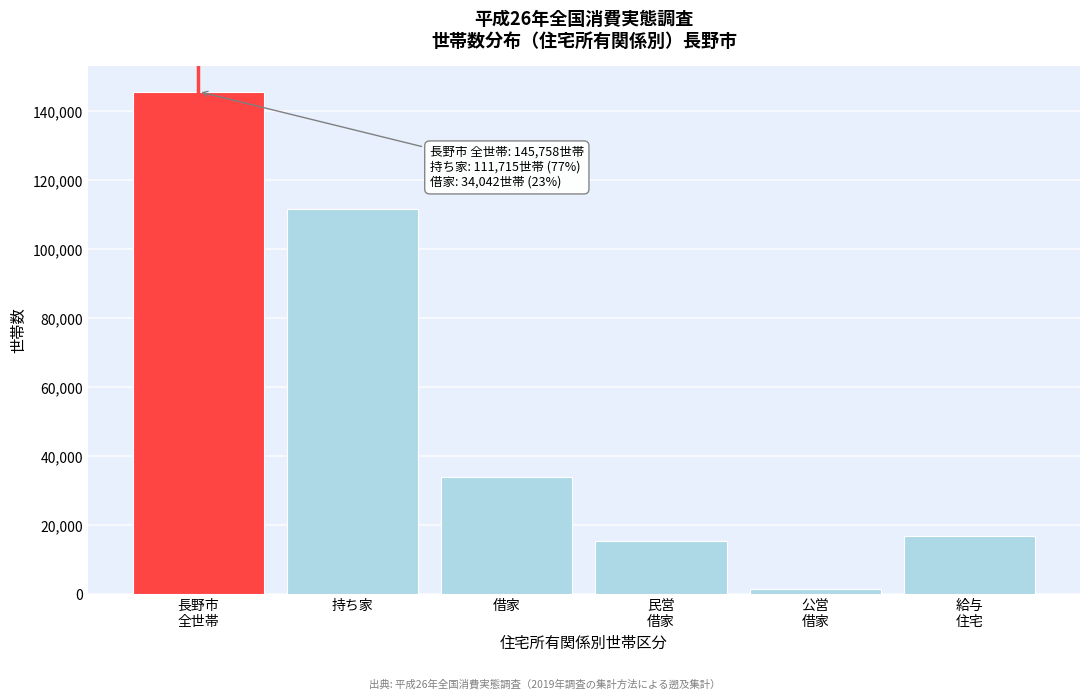

Reading right to left, transcribe all the data shown in this chart.

16954	1687	15401	34042	111715	145758